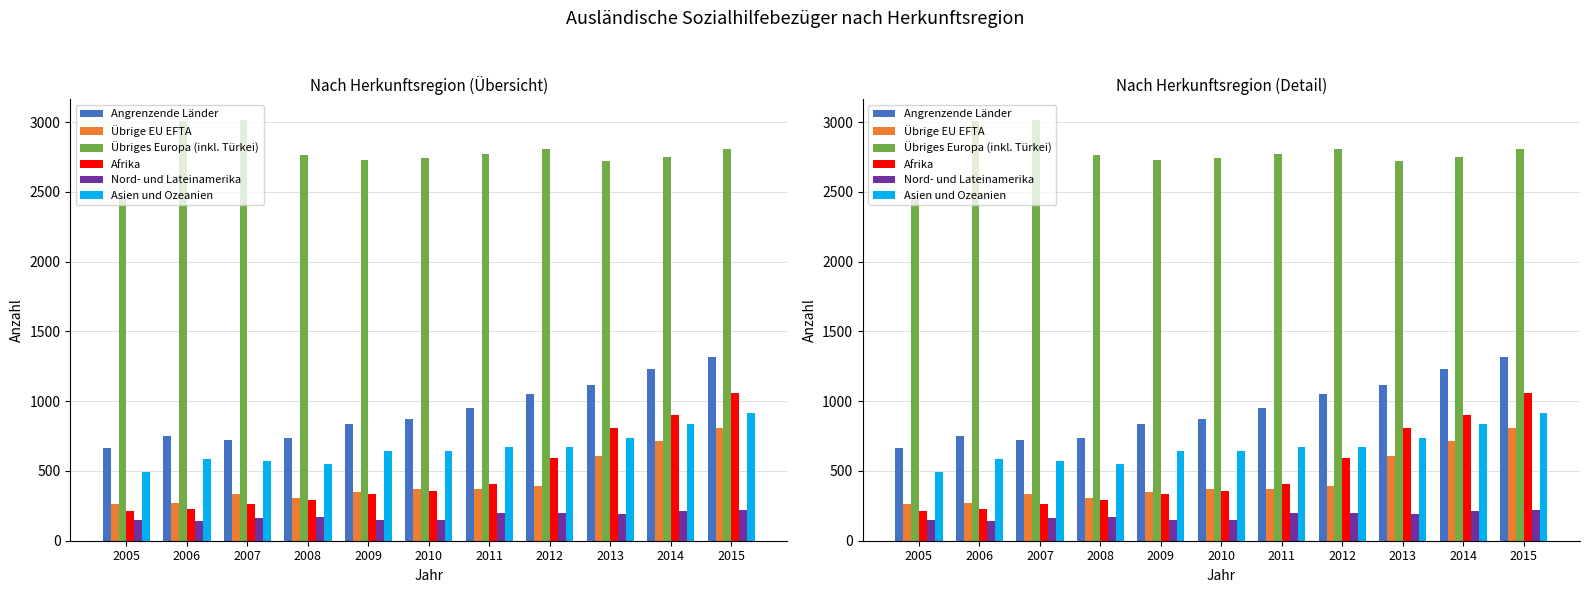

Is the value of Nord- und Lateinamerika at 2005 greater than the value of Asien und Ozeanien at 2007?

No